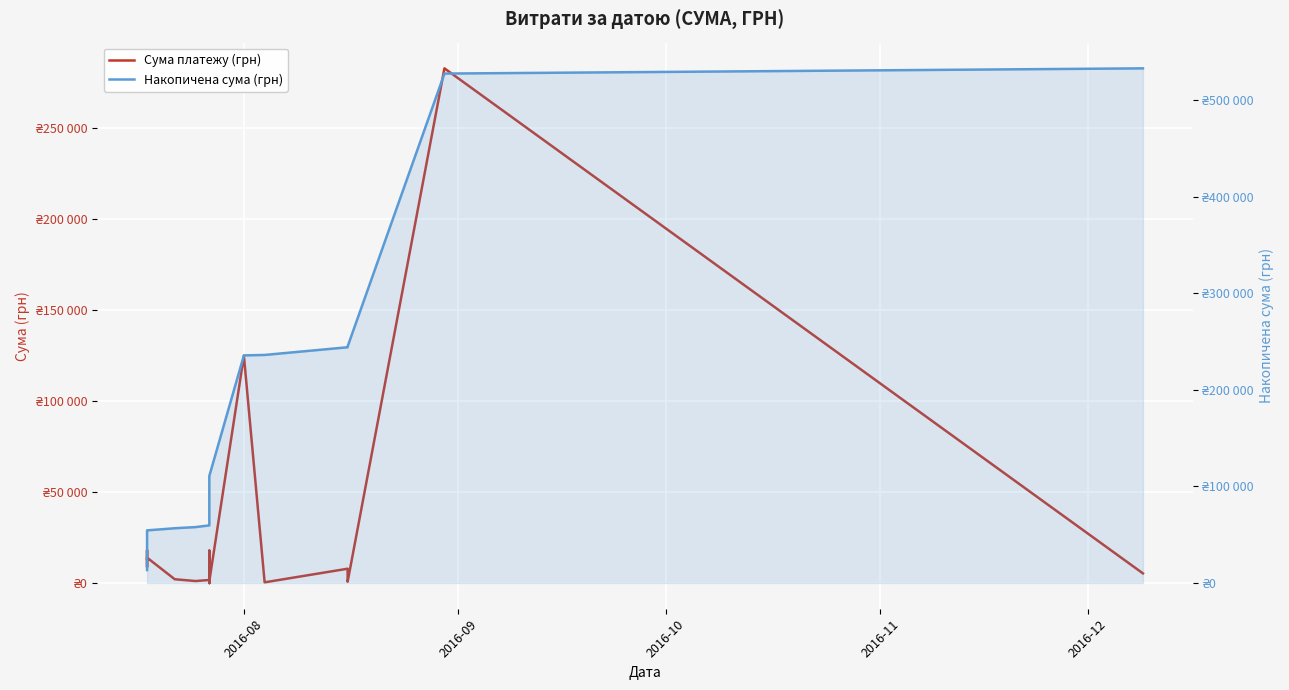

True or false: Накопичена сума (грн) and Сума платежу (грн) cross at least once.

False